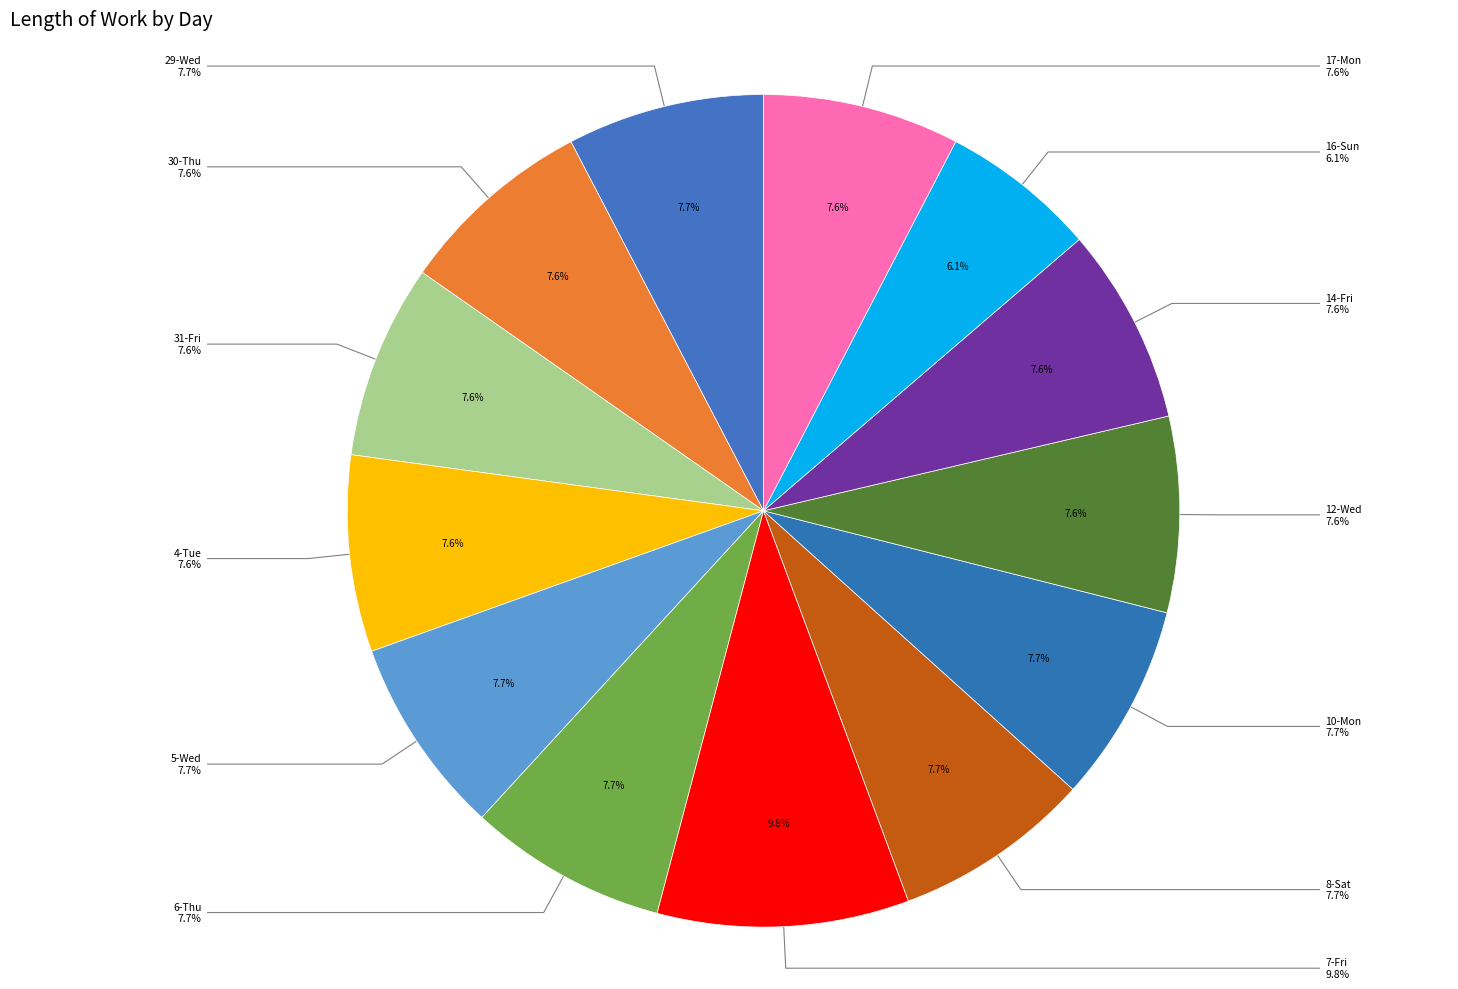

How many slices are in this pie chart?

13